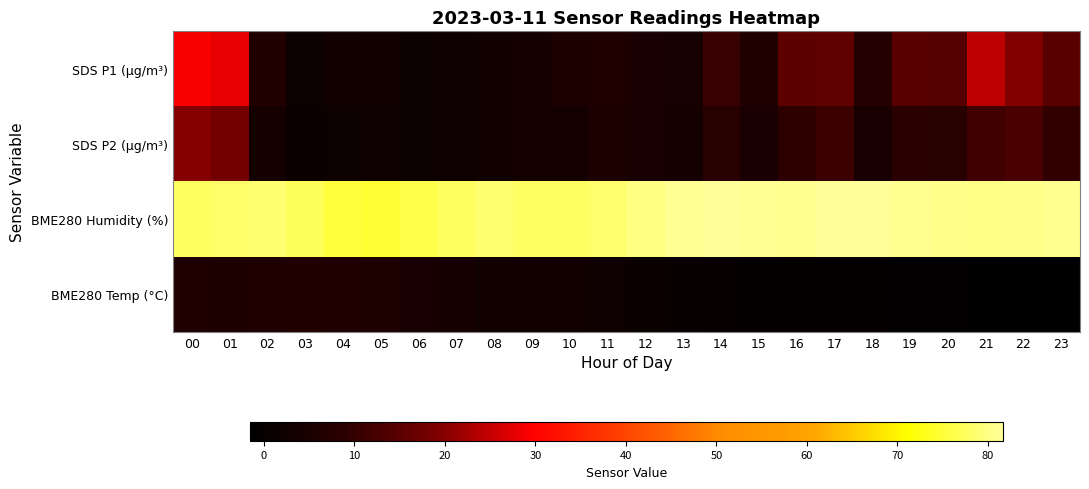

Rank the series at 19 from highest to lowest value.

BME280 Humidity (%), SDS P1 (µg/m³), SDS P2 (µg/m³), BME280 Temp (°C)